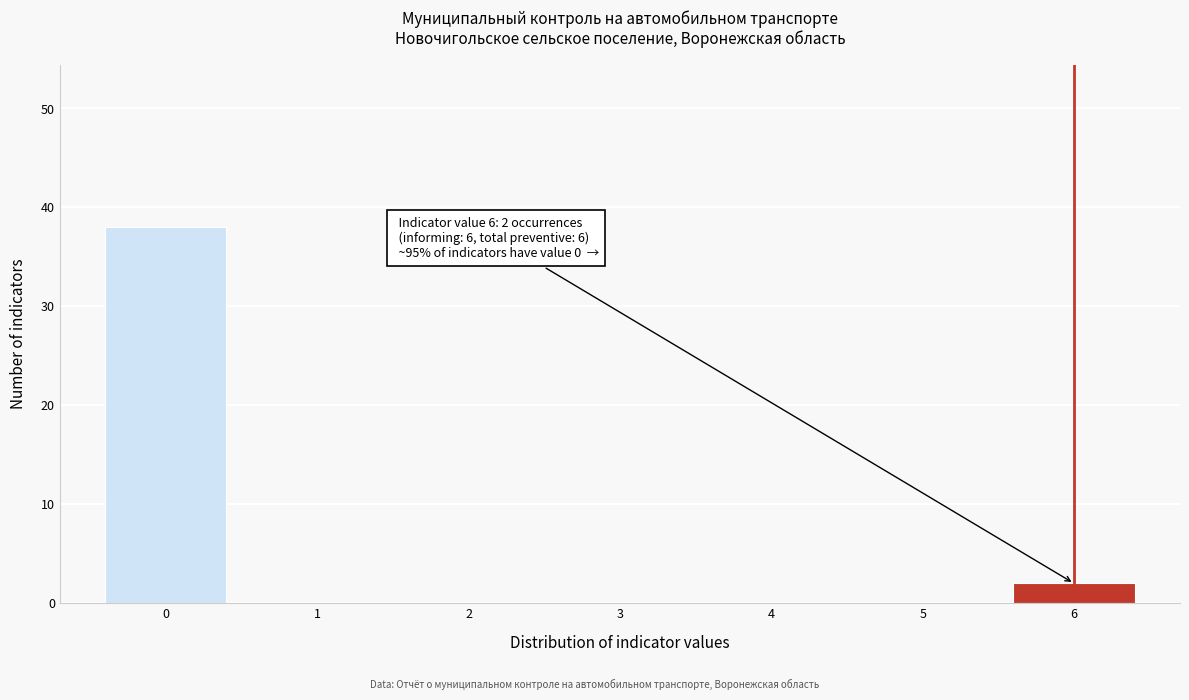

Reading right to left, what are all the values shown in this chart?

6=2	5=0	4=0	3=0	2=0	1=0	0=38